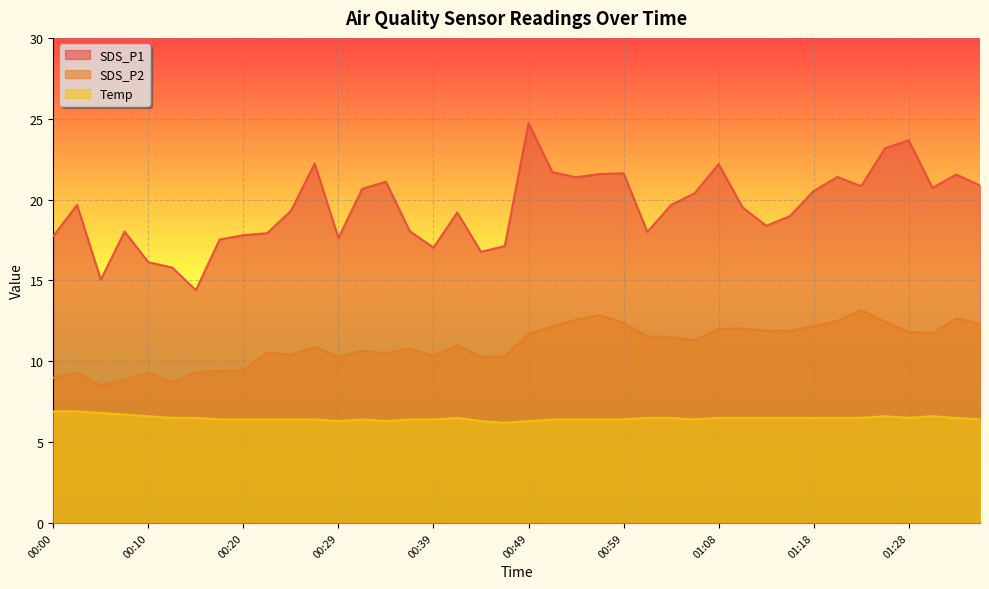

True or false: SDS_P1 and SDS_P2 cross at least once.

False